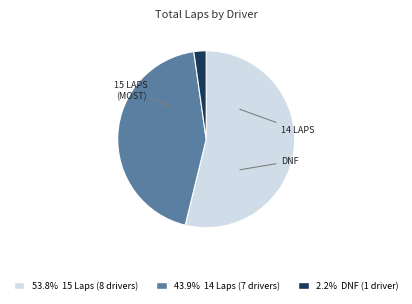

Is there any slice that represents more than half of the pie?

Yes